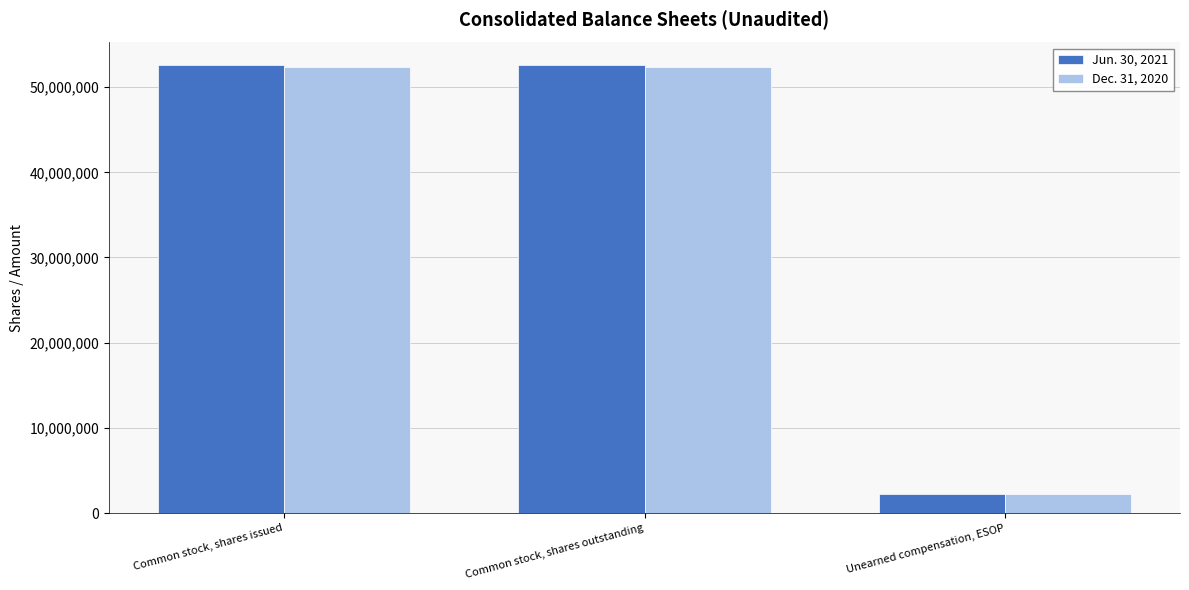

Reading left to right, transcribe all the data shown in this chart.

Jun. 30, 2021: Common stock, shares issued=52608747	Common stock, shares outstanding=52608747	Unearned compensation, ESOP=2191745
Dec. 31, 2020: Common stock, shares issued=52415061	Common stock, shares outstanding=52415061	Unearned compensation, ESOP=2191745